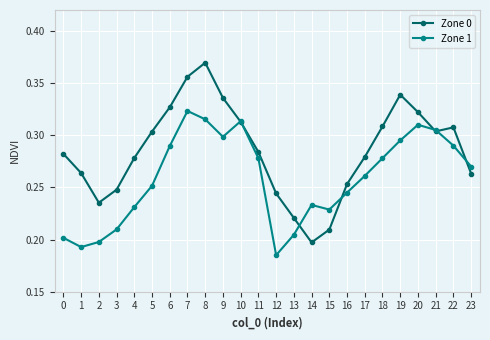

The value of Zone 0 at 22 is 0.3. True or false?

True